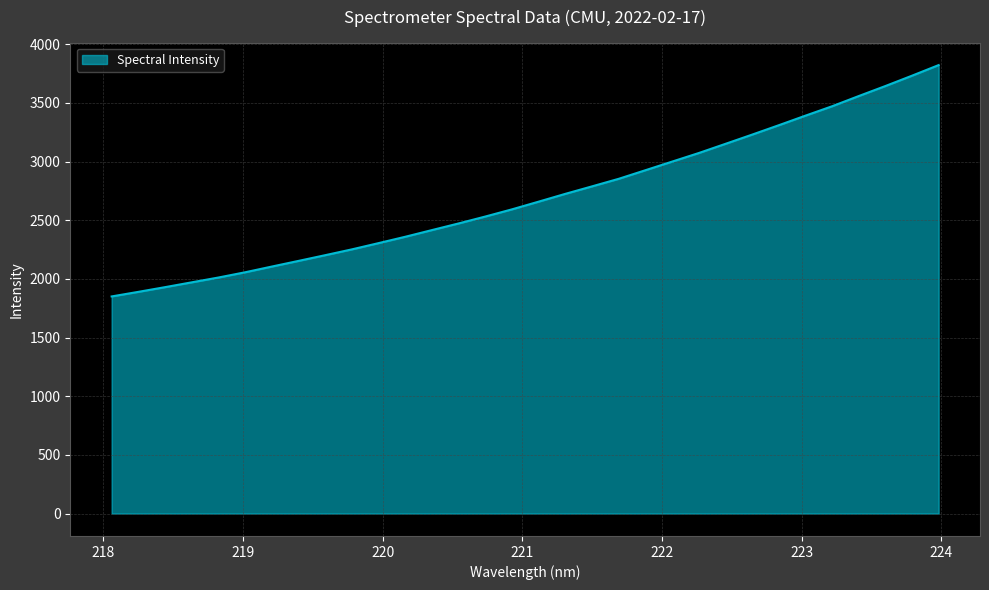

What is the minimum value shown in the chart?

1850.6